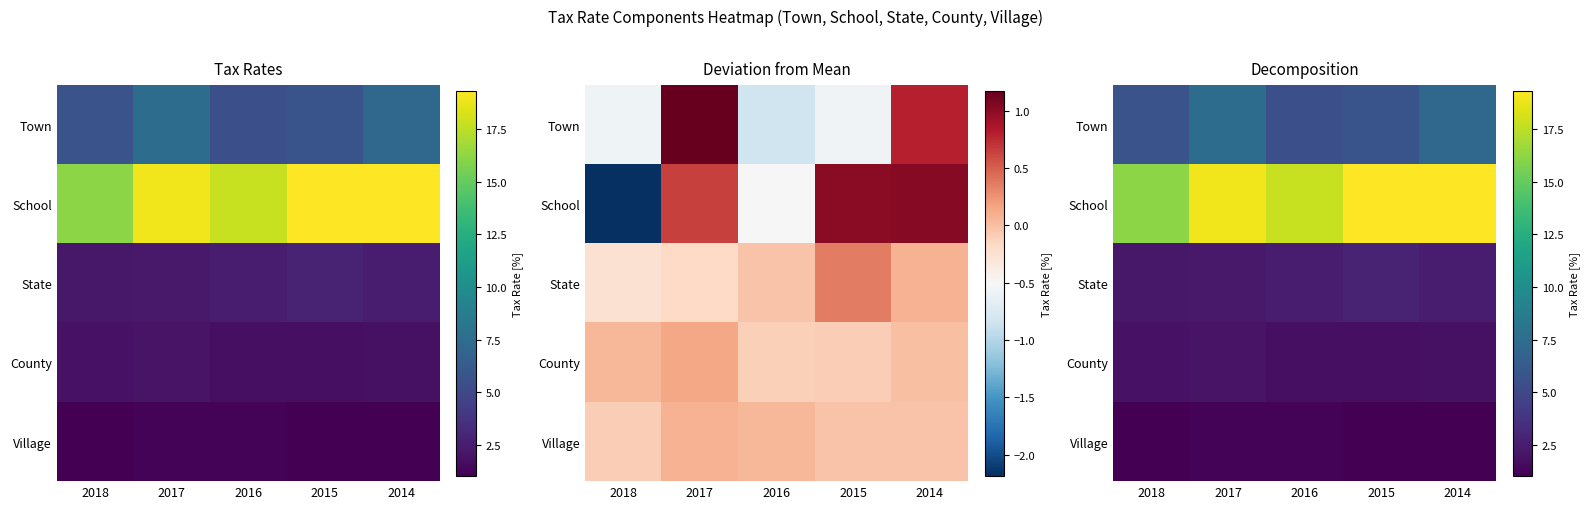

What is the maximum value shown in the chart?

19.3